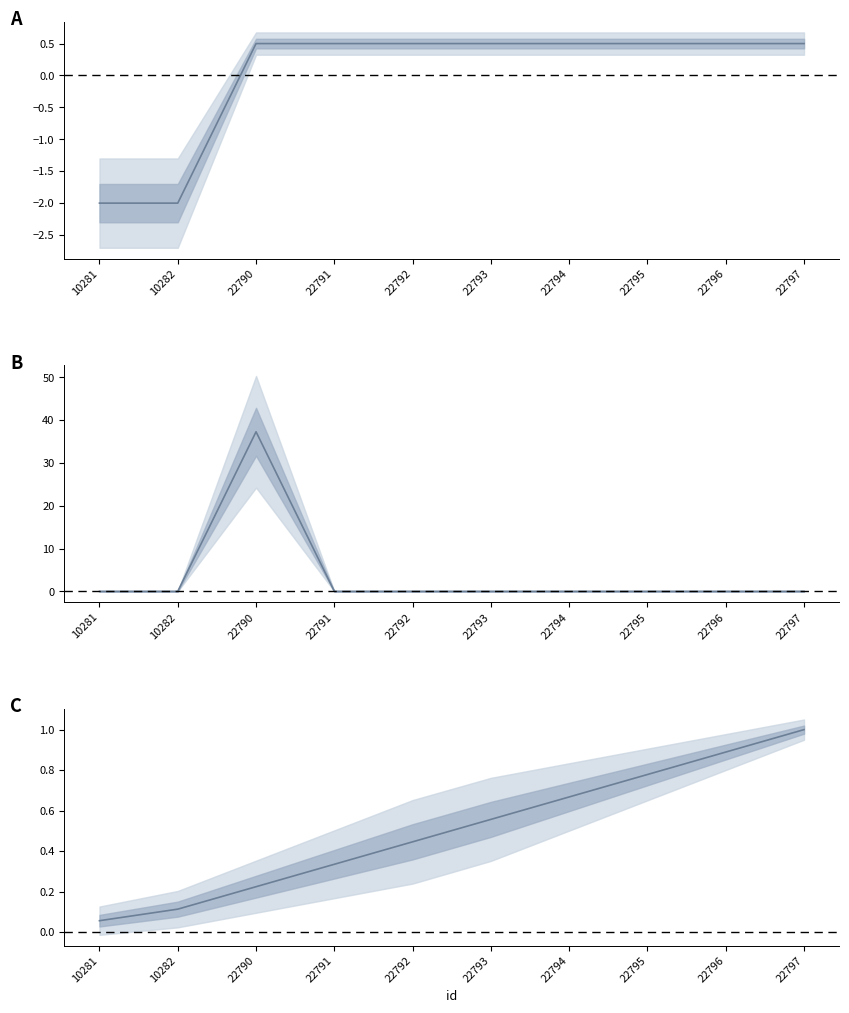

Between 22791 and 22792, which series saw the biggest shift?

work_id (cumulative)